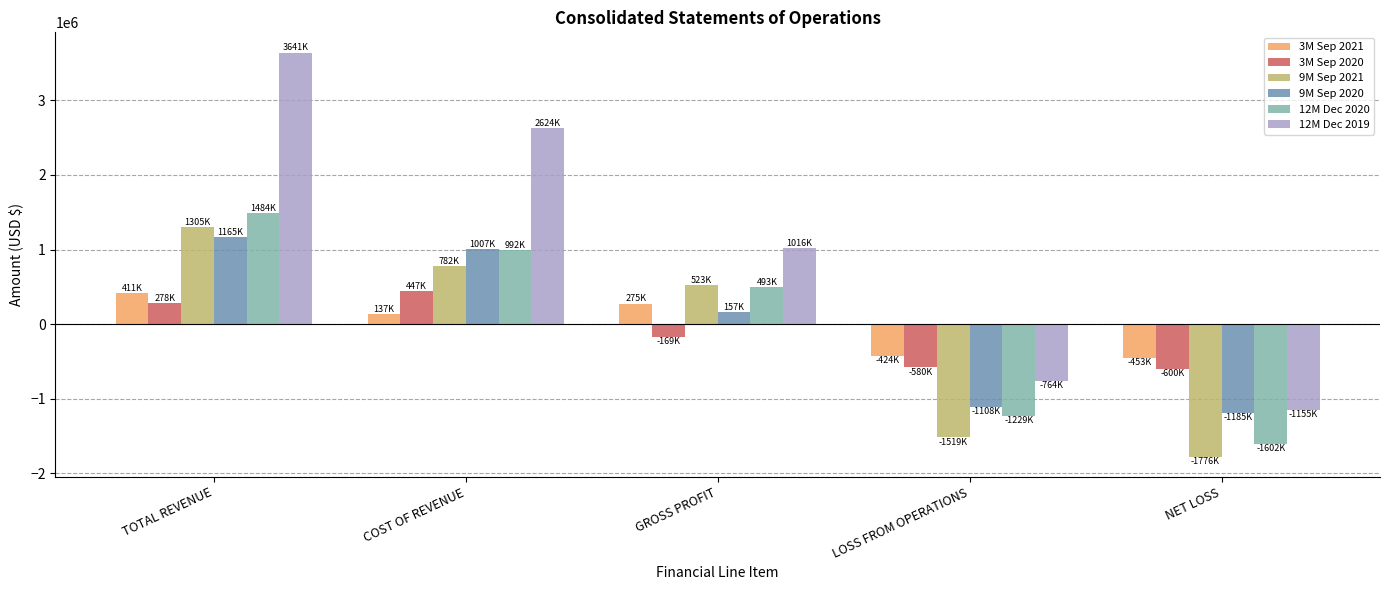

What is the label of the 3rd bar from the right?

GROSS PROFIT